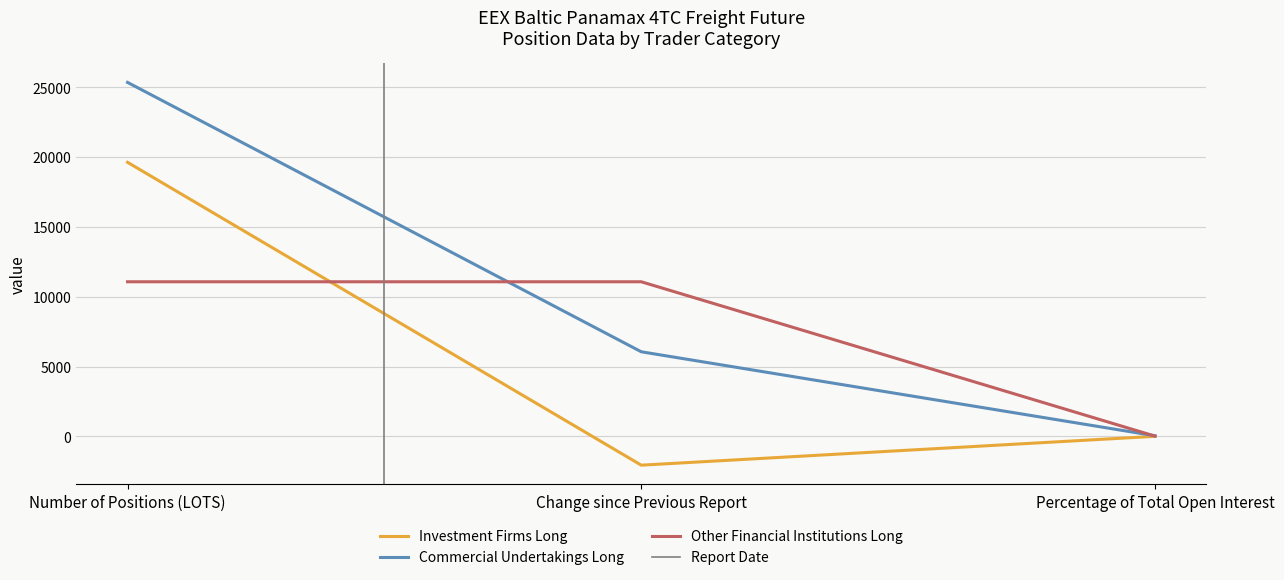

List the series in order of their overall mean, lowest first.

Investment Firms Long, Other Financial Institutions Long, Commercial Undertakings Long